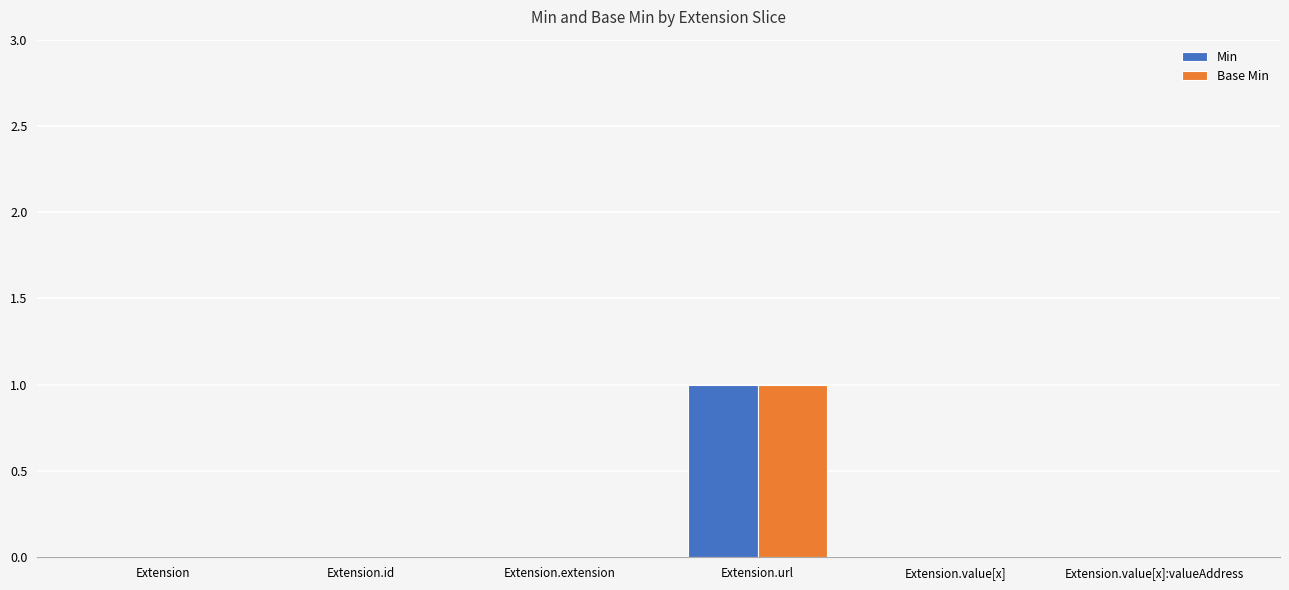

Count the number of categories in the chart.

6